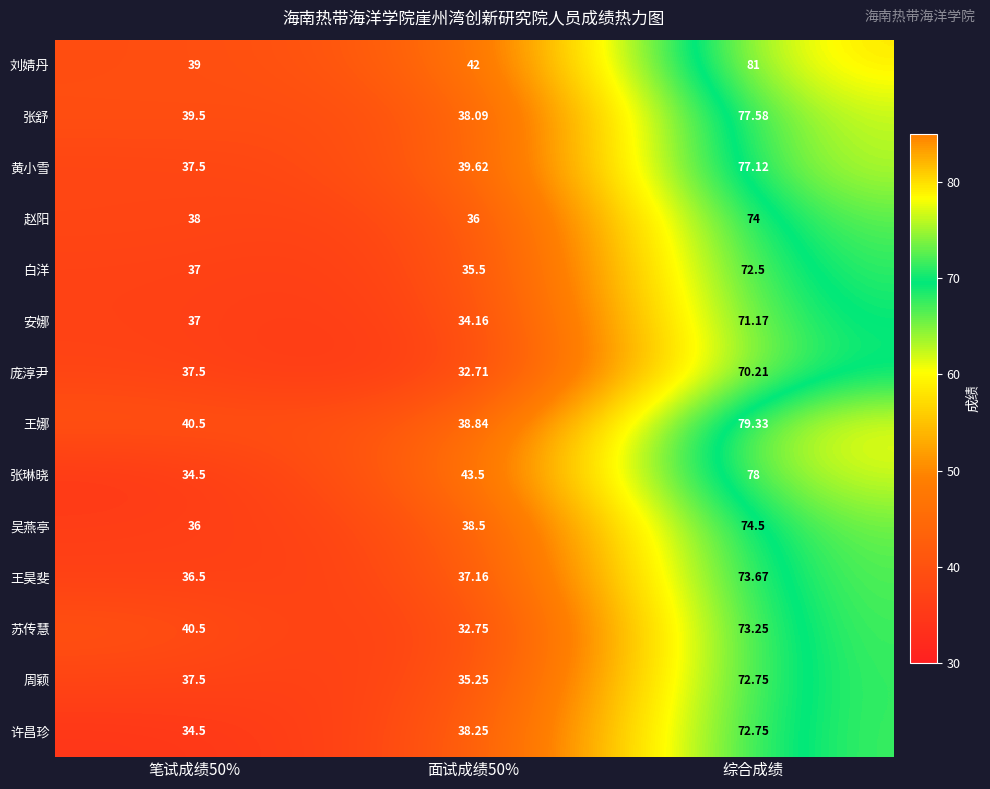

Is the value of 王娜 at 笔试成绩50% greater than the value of 周颖 at 笔试成绩50%?

Yes